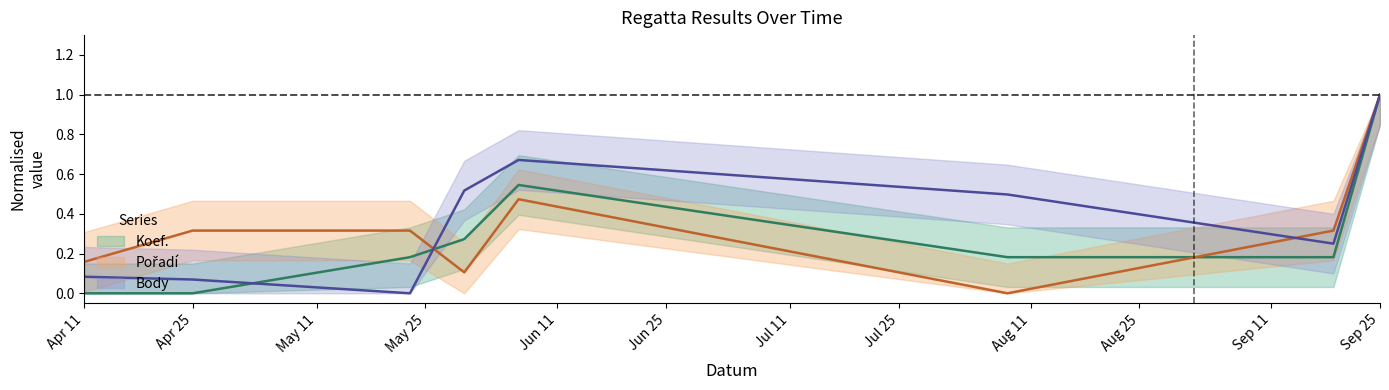

What are all the series names shown in the legend?

Koef., Pořadí, Body